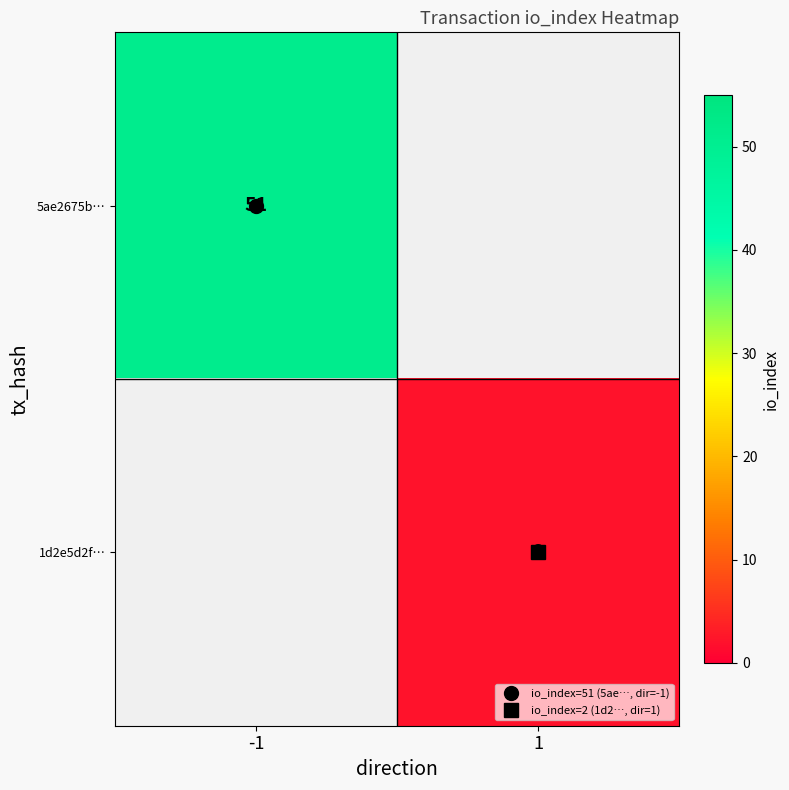

At how many categories does at least one series exceed 43?

1